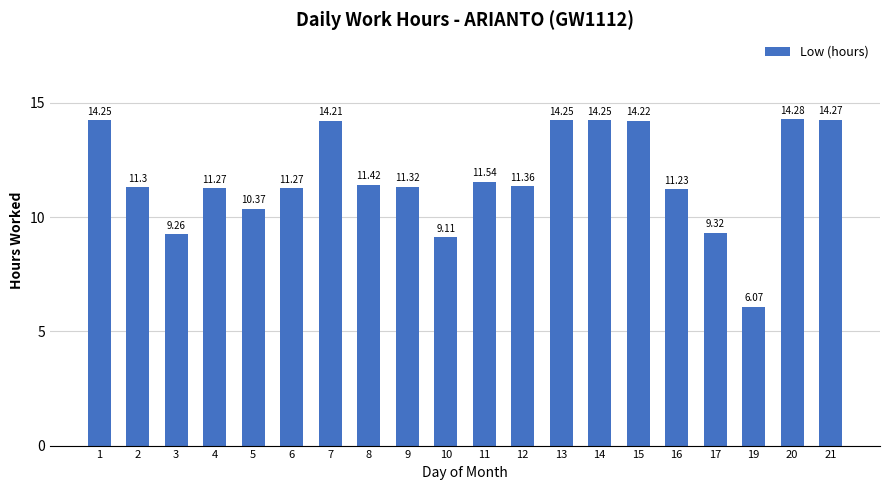

What is the change in value from 2 to 3?

-2.0